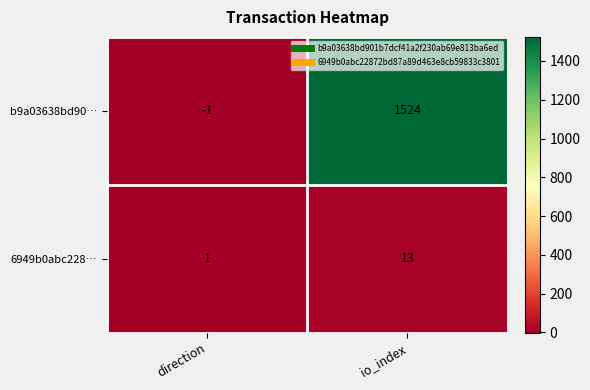

Read the b9a03638bd90… value at io_index, to the nearest 50.

1500